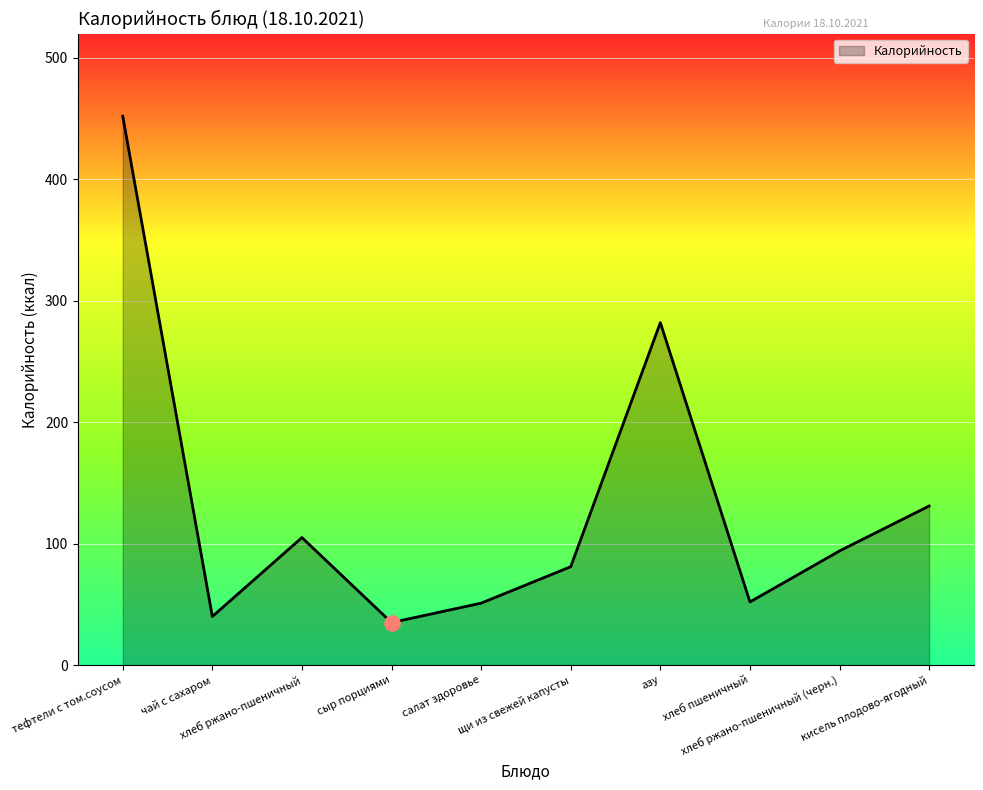

Approximately how many times larger is the value at кисель плодово-ягодный compared to хлеб ржано-пшеничный (черн.)?

1.4